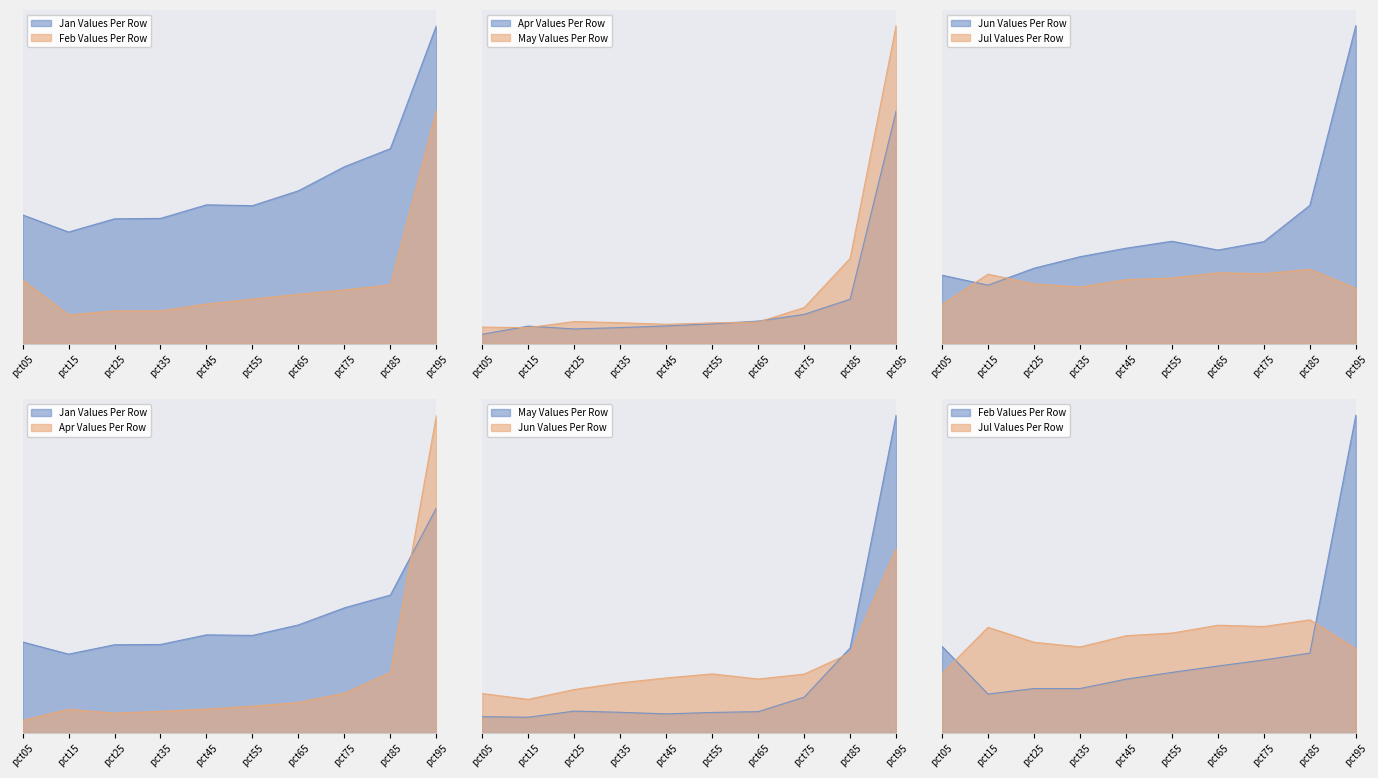

Which series changed the most between pct15 and pct35?

Jun